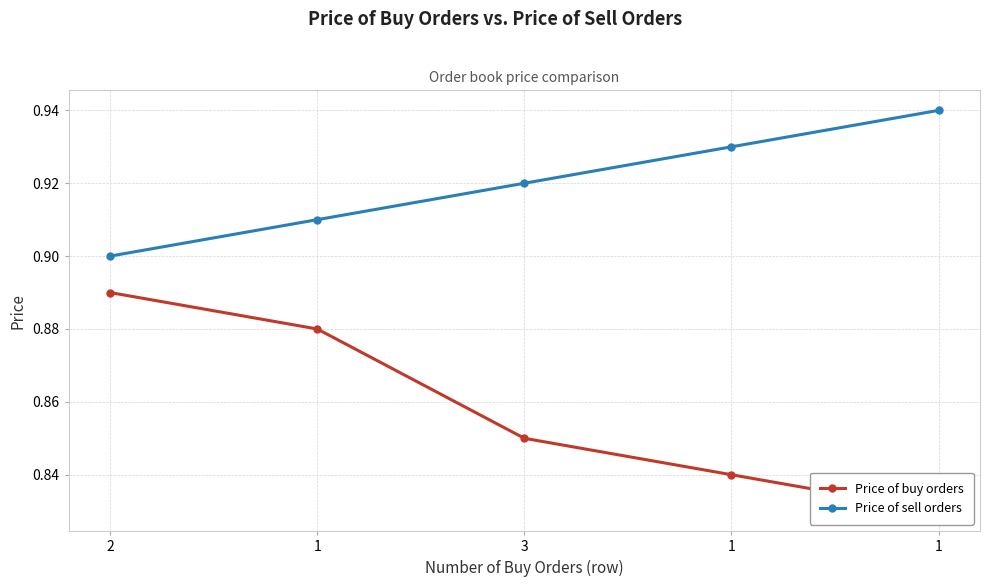

The Price of sell orders series shows 1.5 at 1. True or false?

False